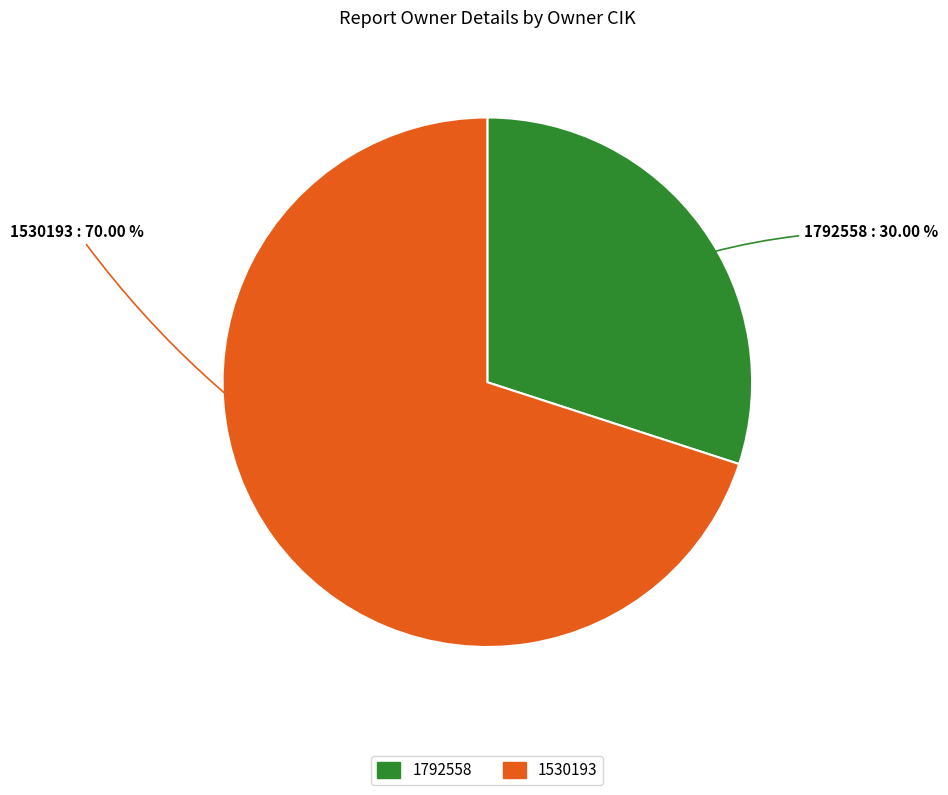

Does 1792558 account for over 50% of the chart?

No